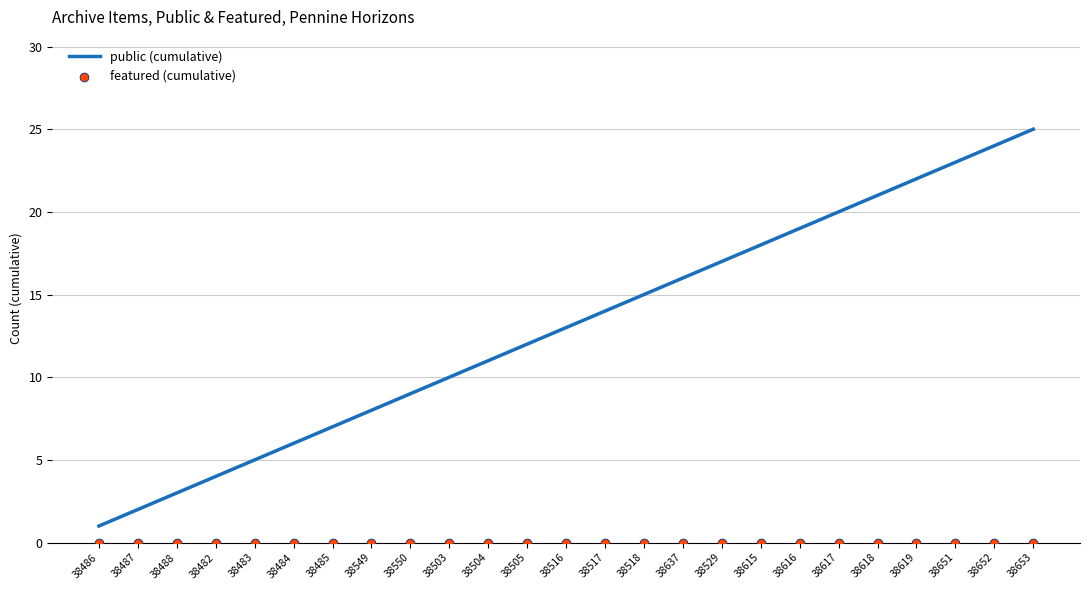

What is the total value across all series at 38653?

25